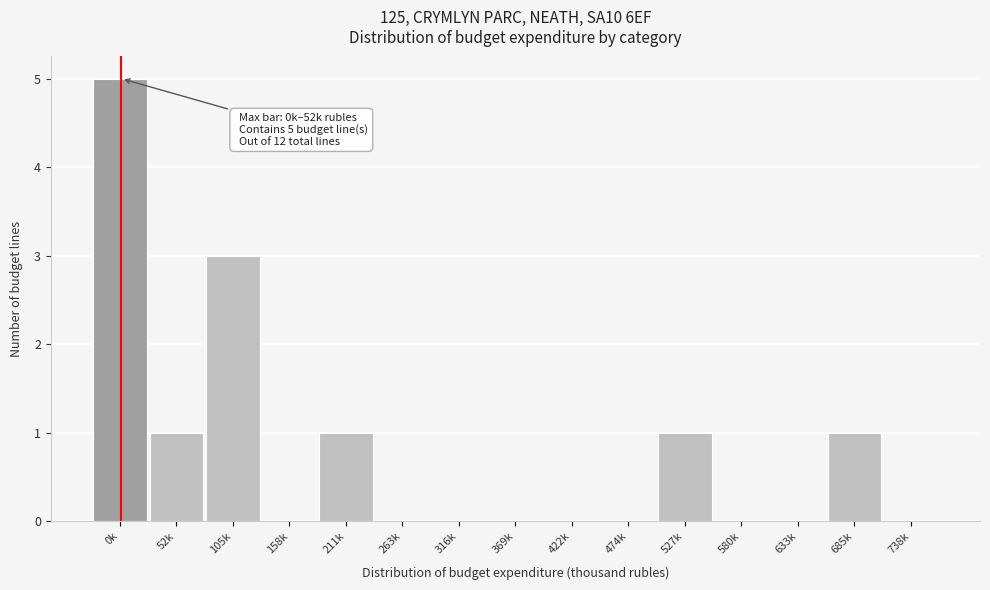

Reading left to right, what are all the values shown in this chart?

0k=5	52k=1	105k=3	158k=0	211k=1	263k=0	316k=0	369k=0	422k=0	474k=0	527k=1	580k=0	633k=0	685k=1	738k=0